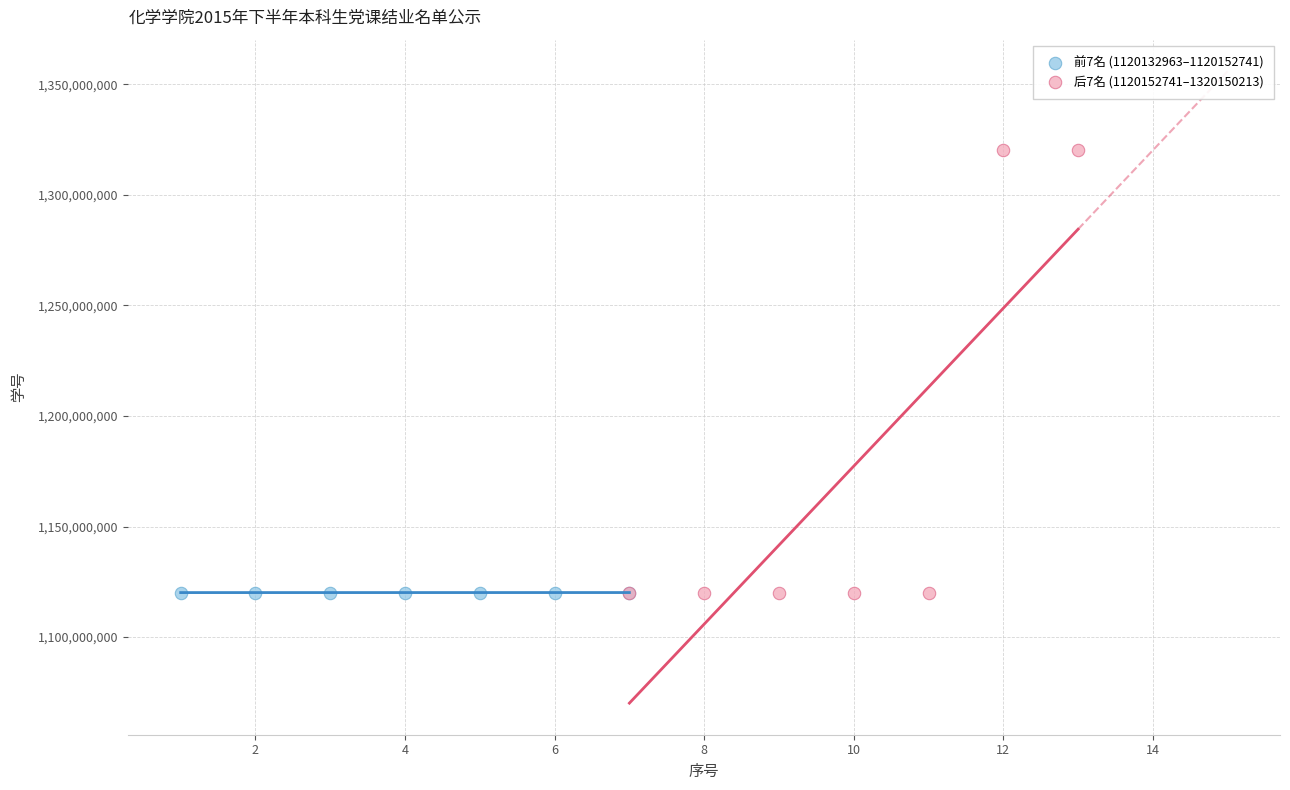

Which series has the largest Y range (max minus min)?

后7名 (1120152741–1320150213)